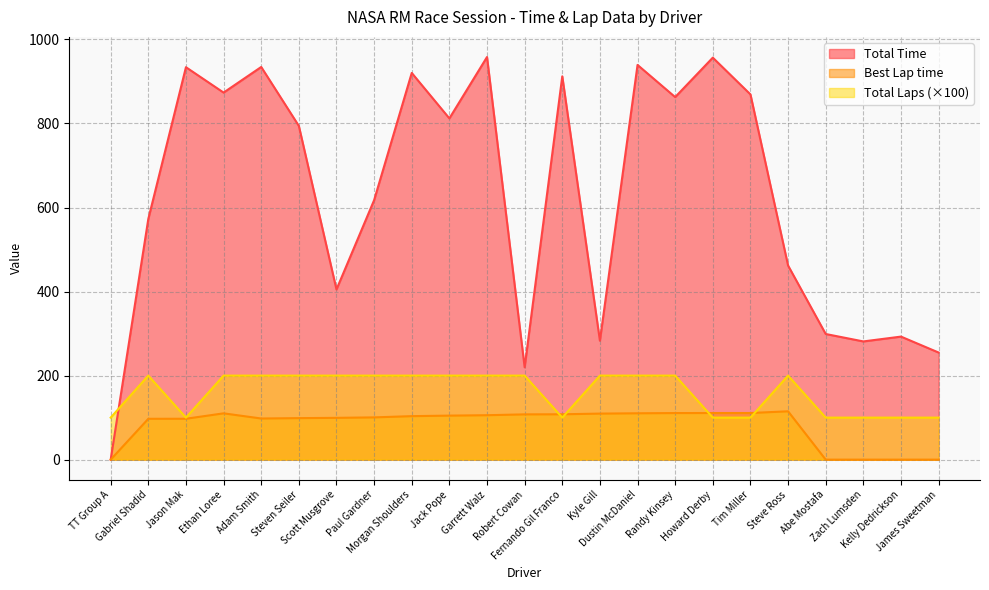

At which category is the sum across all series the highest?

Garrett Walz